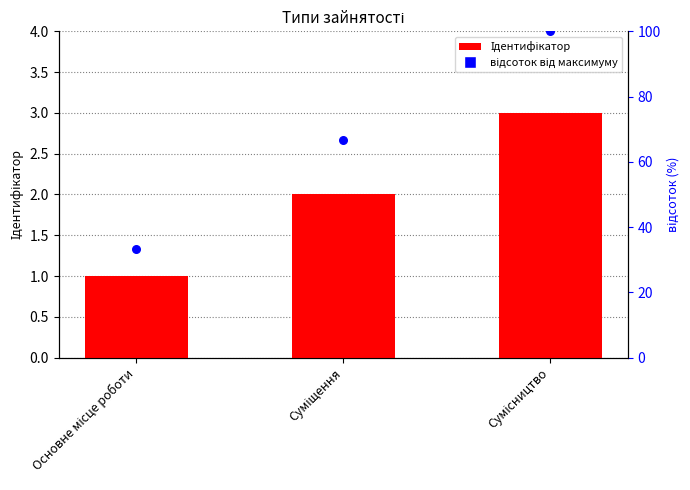

At how many categories does at least one series exceed 21?

3